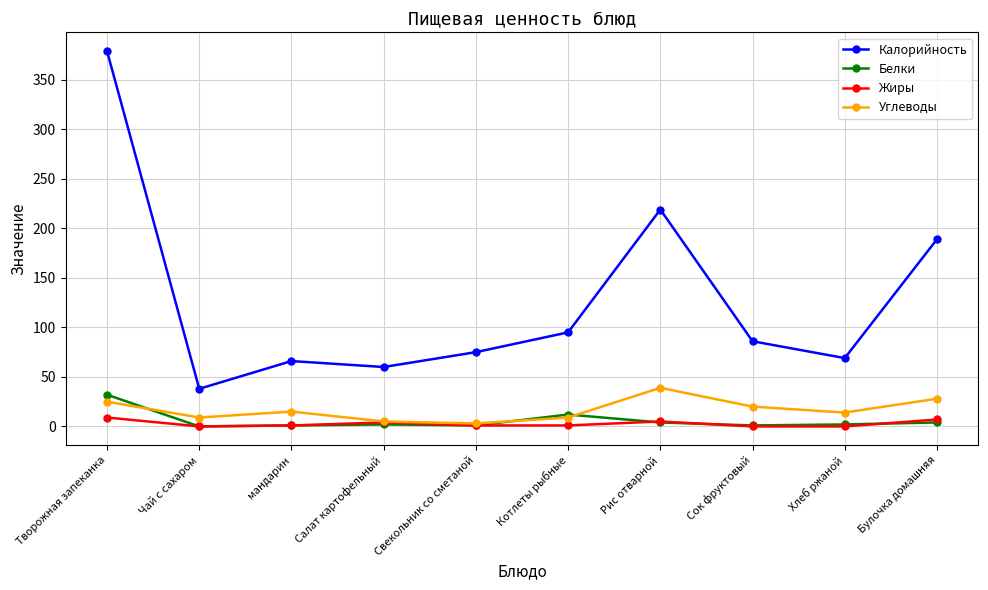

The Углеводы series shows 25 at Творожная запеканка. True or false?

True